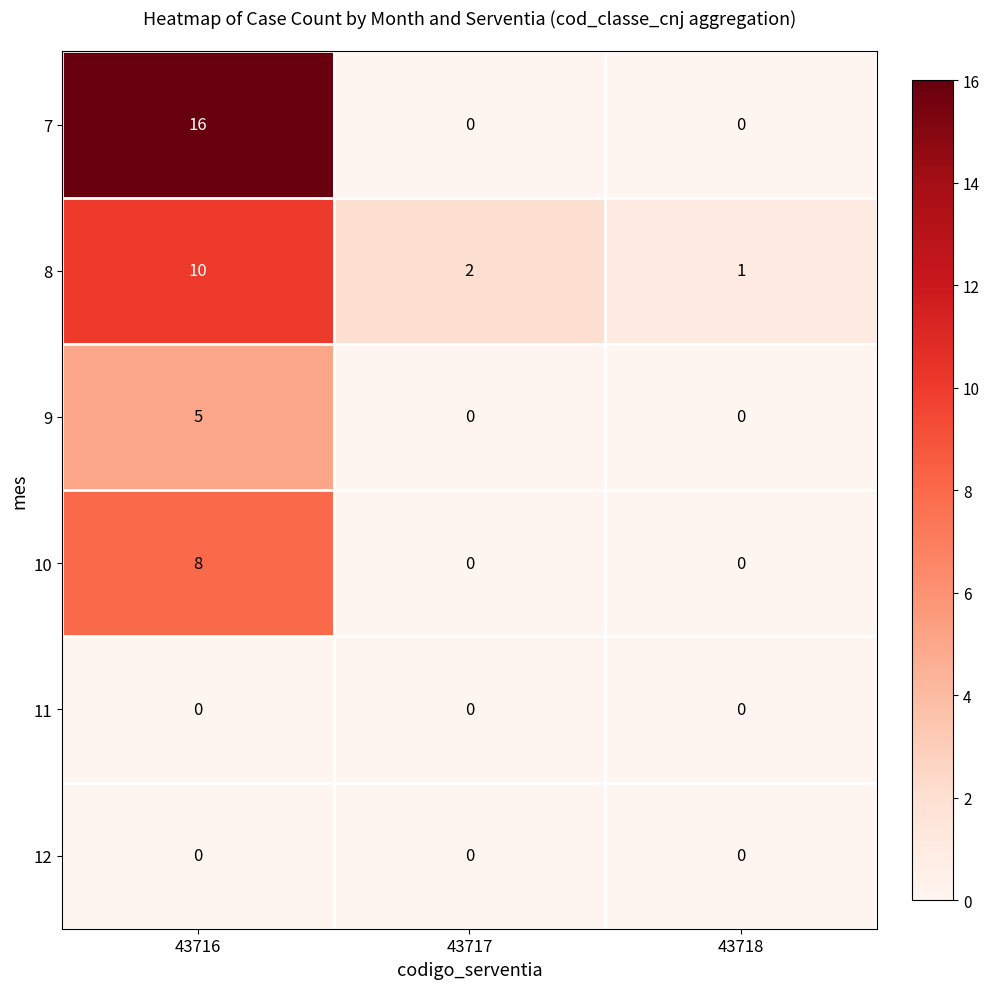

What is the difference between the maximum and minimum values in the 7 series?

16